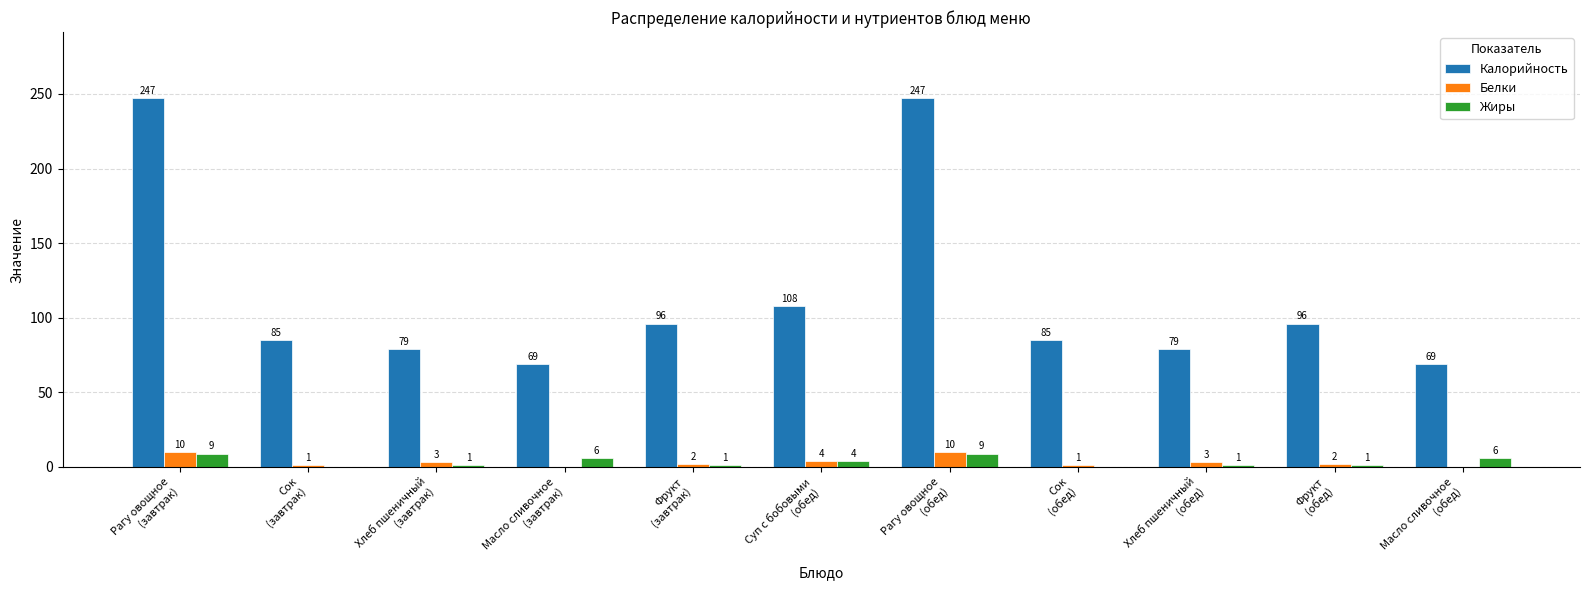

Does the chart contain stacked bars?

No